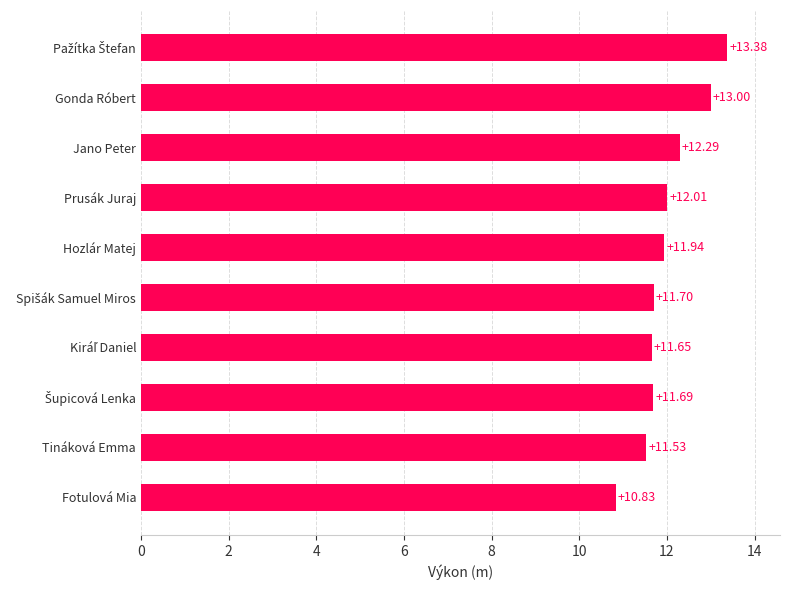

How many series are shown in this chart?

1